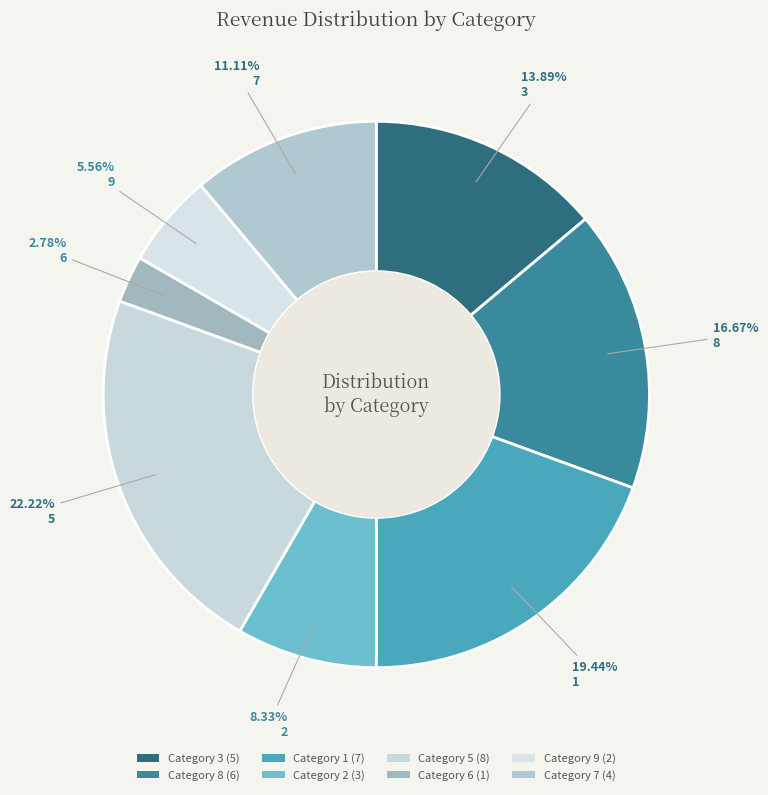

Count the number of slices in the pie.

8